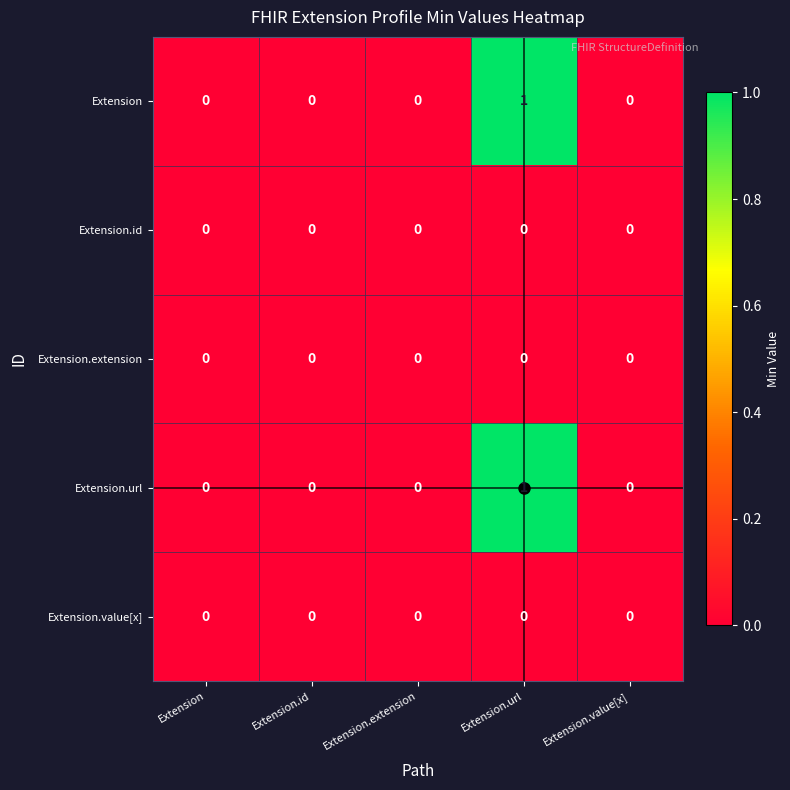

The value of Extension.url at Extension.value[x] is 1. True or false?

False